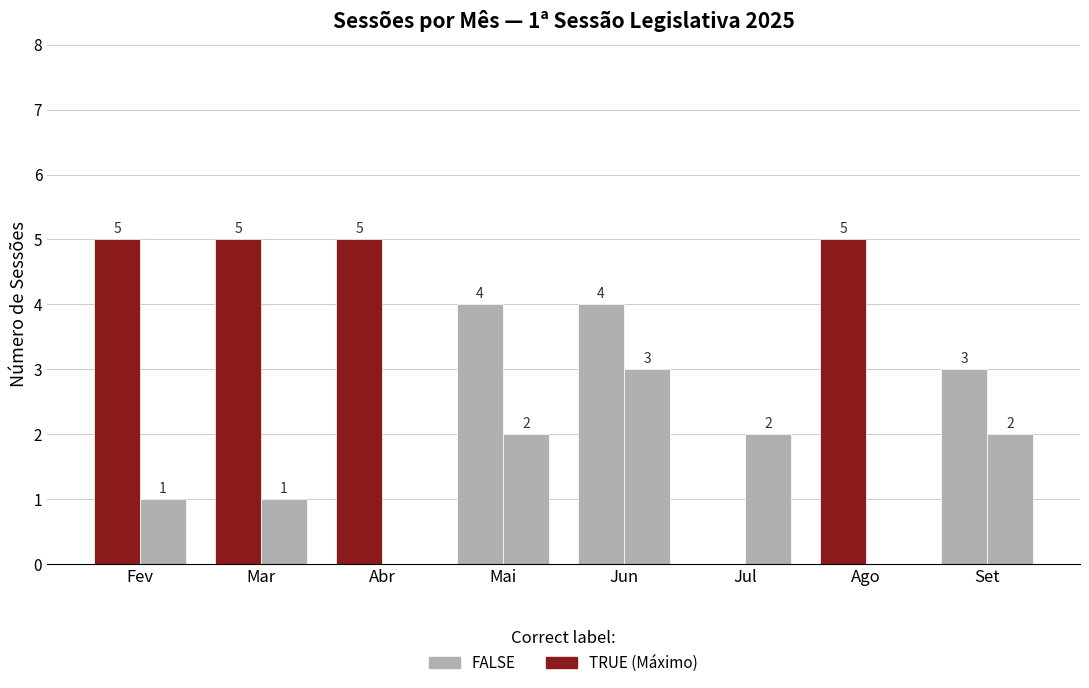

How many categories are shown in the chart?

8